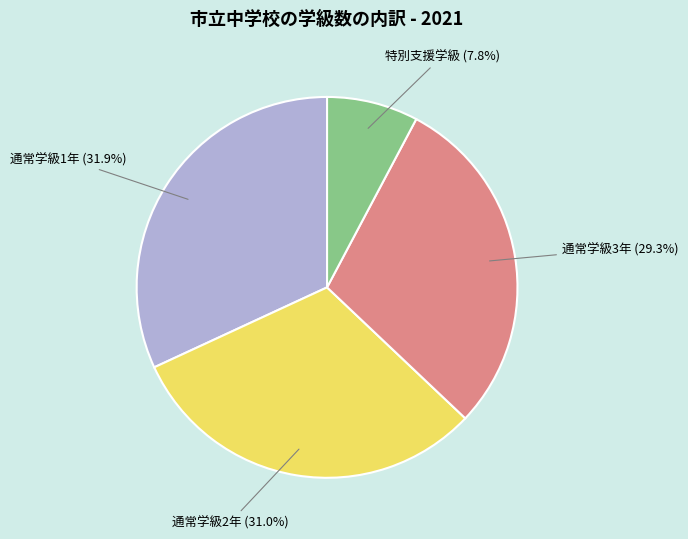

What is the total percentage of 通常学級1年 and 通常学級2年?

62.9%